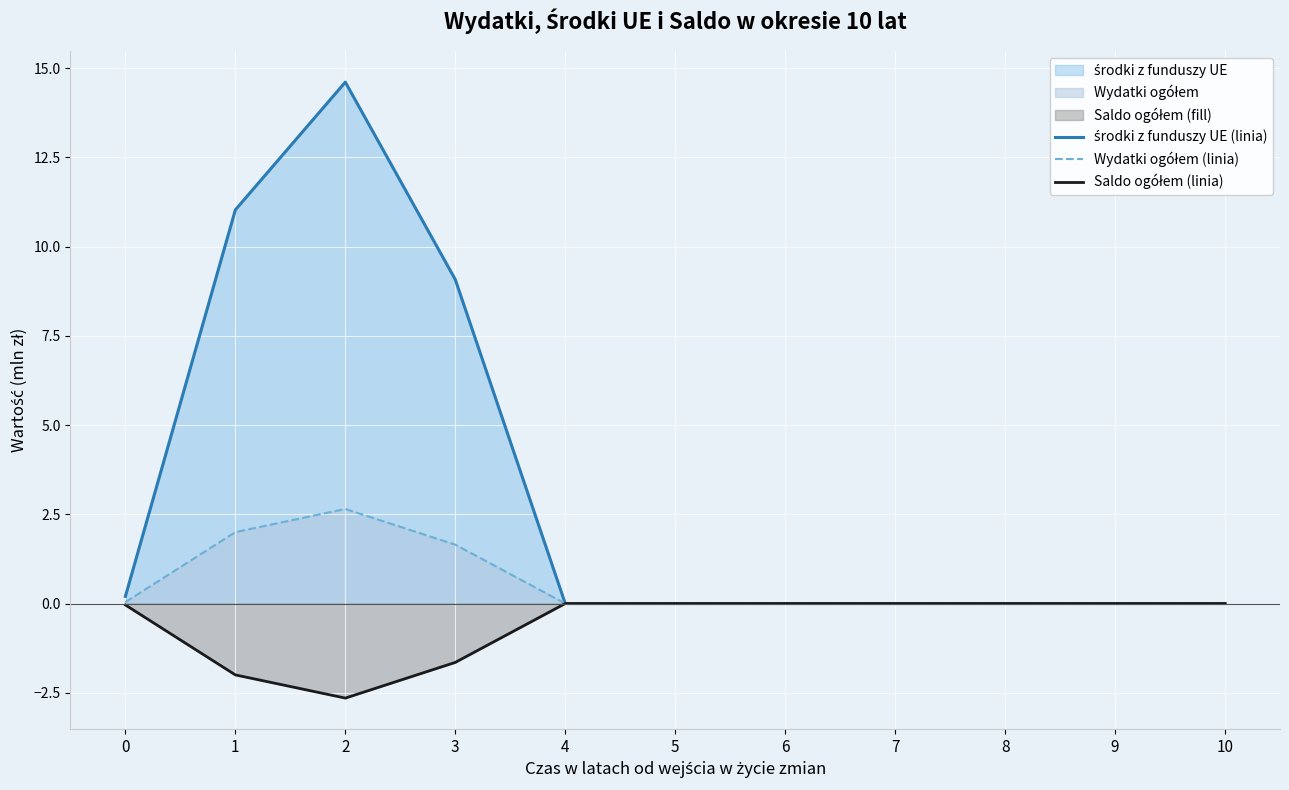

Which series has the largest range (max minus min)?

środki z funduszy UE (linia)